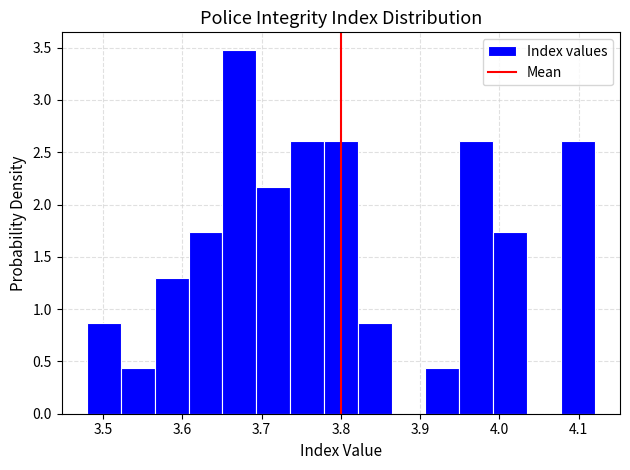

Reading left to right, transcribe this chart: for each bar, give the range it covers on the x-axis and its height. Neither the bar edges nor the heights are printed on the chart, so give them approximately, as read against the axes.

3.48 to 3.52: 0.85
3.52 to 3.57: 0.45
3.57 to 3.61: 1.30
3.61 to 3.65: 1.75
3.65 to 3.69: 3.45
3.69 to 3.74: 2.15
3.74 to 3.78: 2.60
3.78 to 3.82: 2.60
3.82 to 3.86: 0.85
3.86 to 3.91: 0
3.91 to 3.95: 0.45
3.95 to 3.99: 2.60
3.99 to 4.03: 1.75
4.03 to 4.08: 0
4.08 to 4.12: 2.60